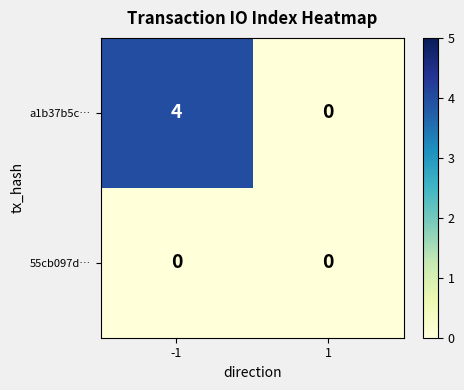

Rank the series by their average value, from lowest to highest.

55cb097d…, a1b37b5c…